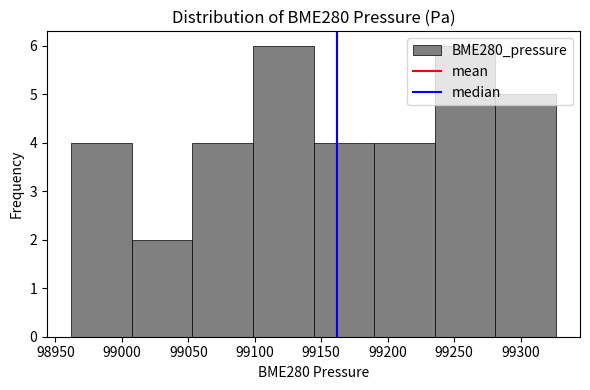

What is the height of the bar covering 99005 to 99055 on the x-axis? Neither the bar edges nor the heights are printed on the chart, so give them approximately, as read against the axes.

2